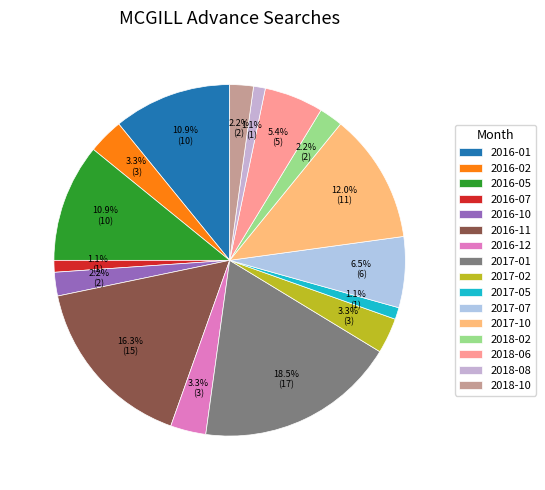

How many segments does this pie chart have?

16